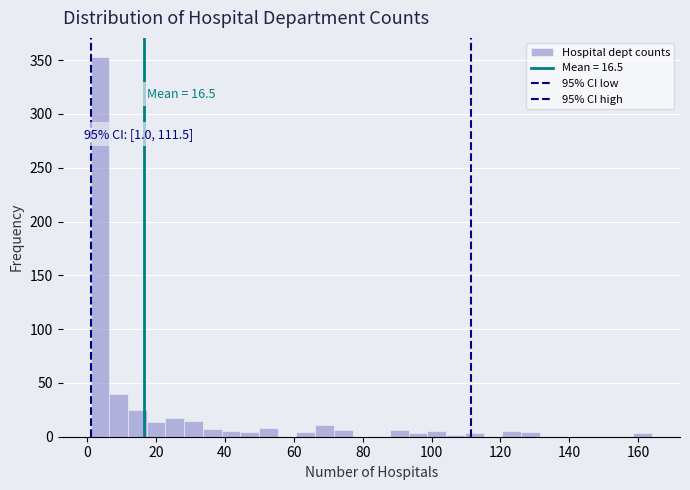

Around what value on the x-axis is the tallest bar? Give the approximate position of its centre, as read against the axis.

4